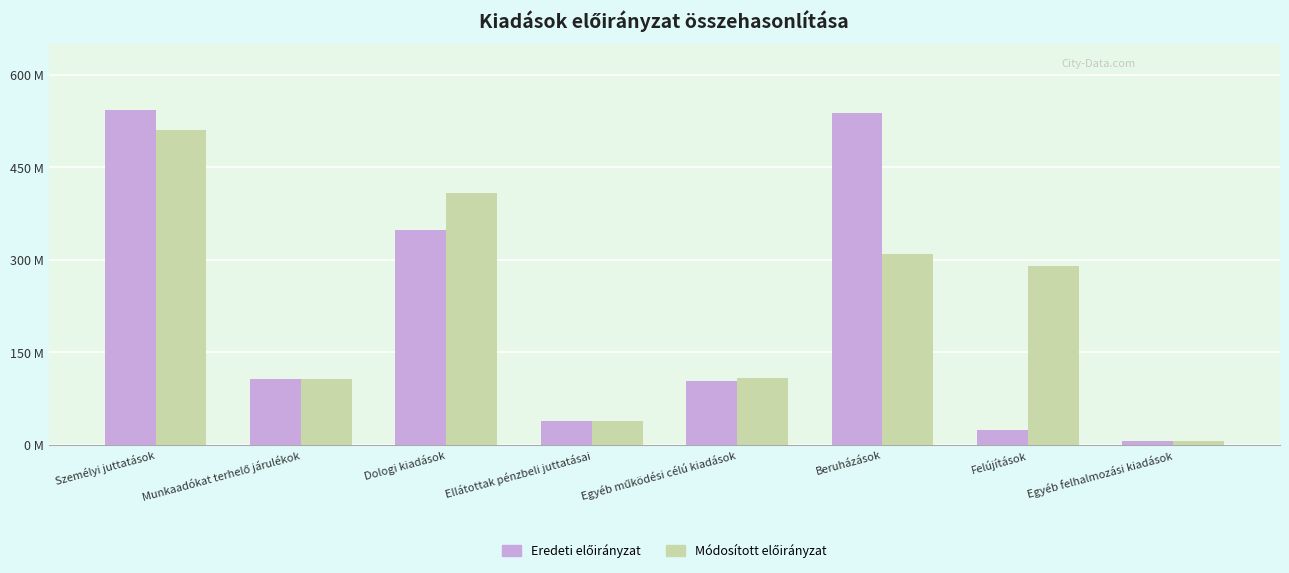

Does the chart contain stacked bars?

No